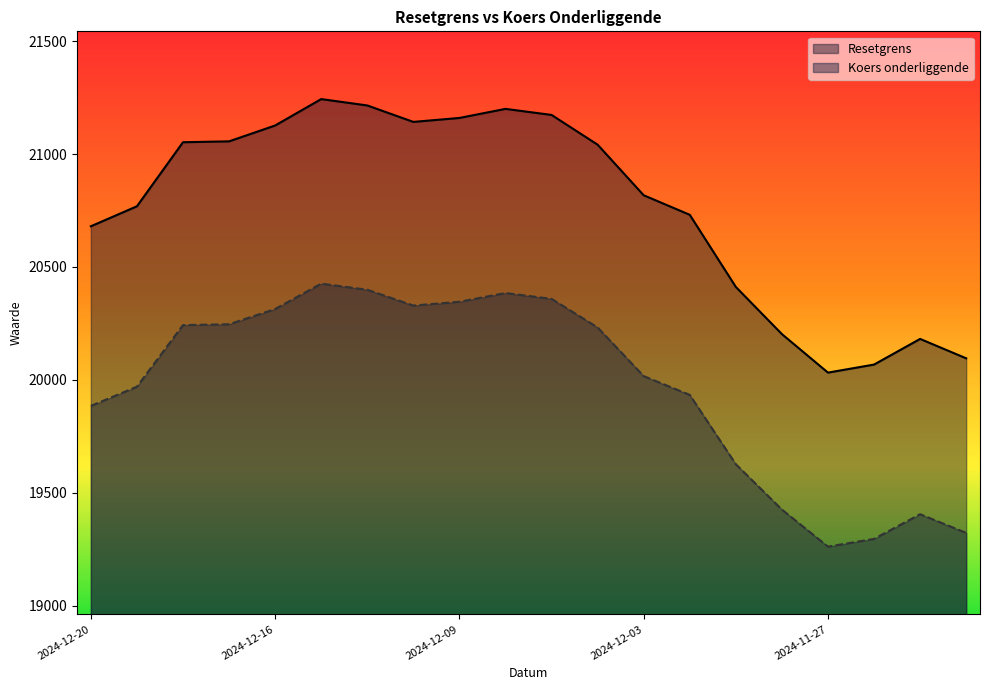

What is the label of the 1st point from the left?

2024-12-20